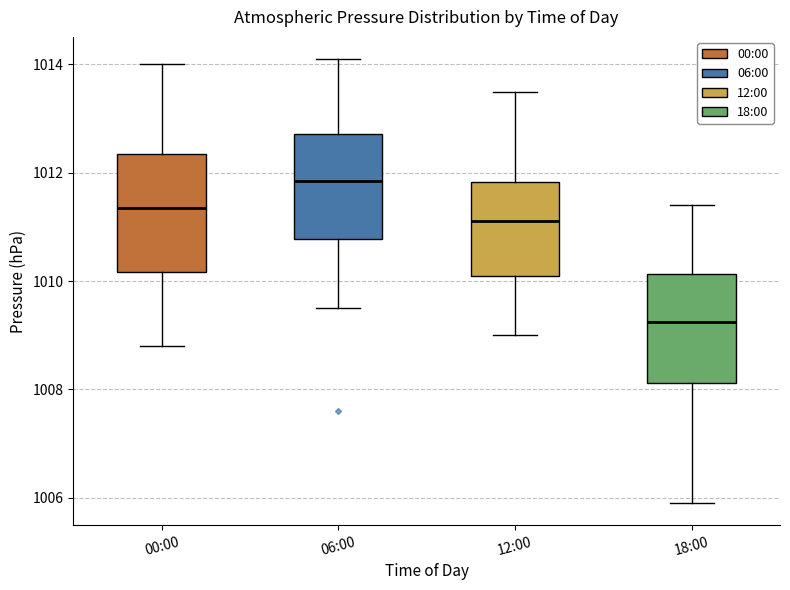

Reading left to right, transcribe this box plot: for each box, give where its median line is, the range the box spans, and where its two whiskers end, as read against the y-axis. The values are not printed on the chart, so give them approximately, as read against the axis.

00:00: median 1011.4, box 1010.2 to 1012.4, whiskers 1008.8 to 1014.0
06:00: median 1011.8, box 1010.8 to 1012.8, whiskers 1009.6 to 1014.2
12:00: median 1011.2, box 1010.2 to 1011.8, whiskers 1009.0 to 1013.6
18:00: median 1009.2, box 1008.2 to 1010.2, whiskers 1006.0 to 1011.4